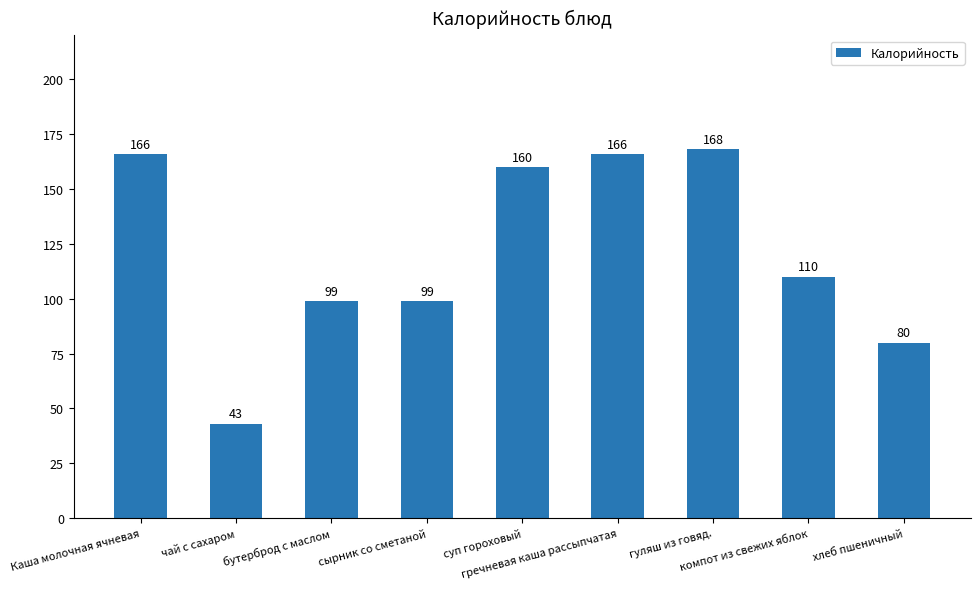

Where is the data nearest to the value 105?

компот из свежих яблок